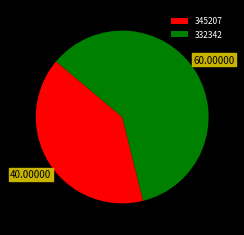

Does any single category account for the majority?

Yes